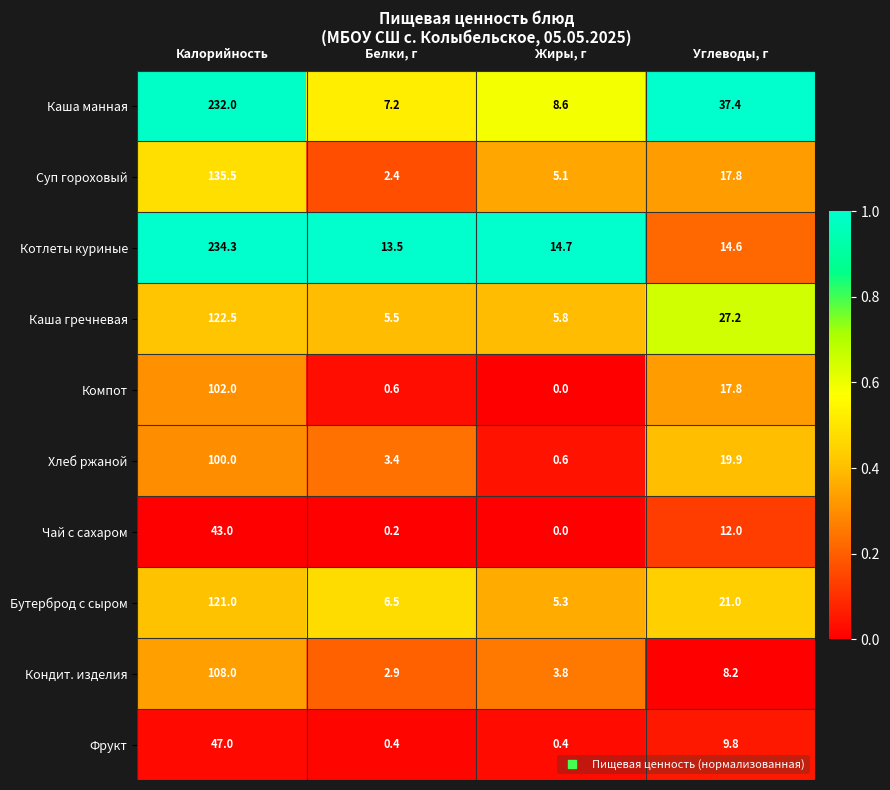

Where does the Фрукт series first go above 9?

Калорийность